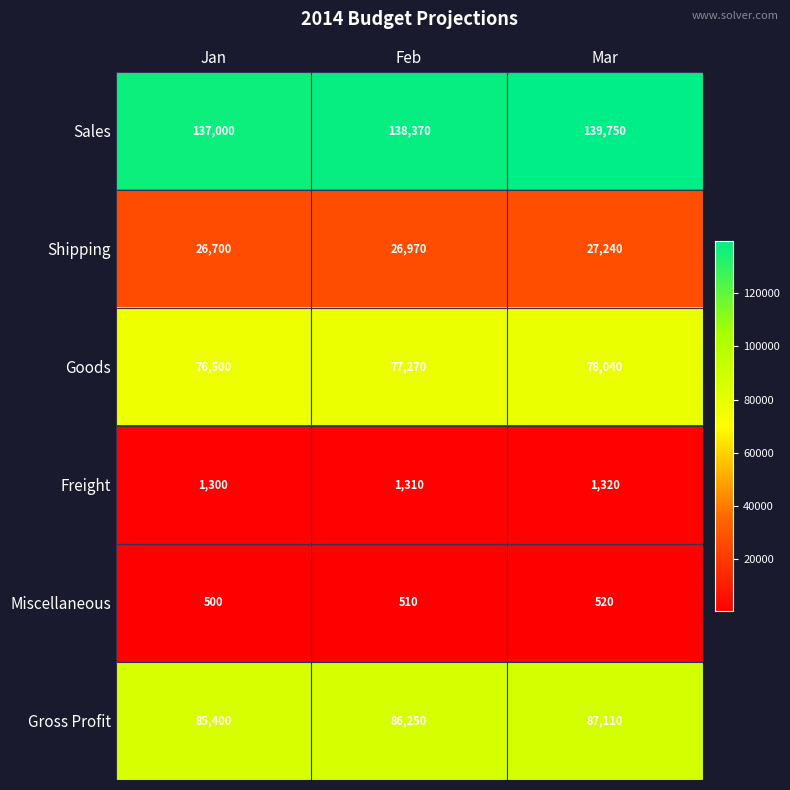

What is the total value across all series at Feb?

330680